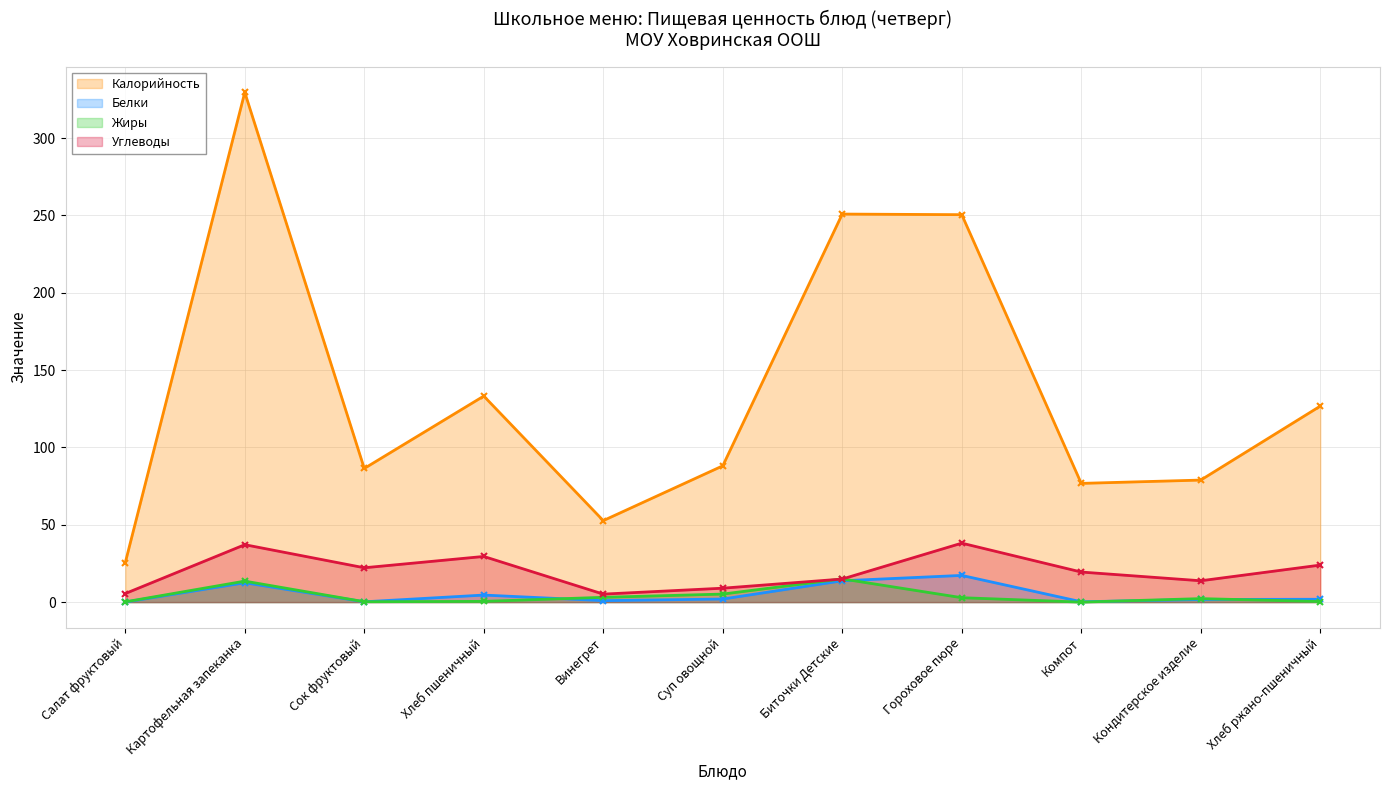

The Белки series shows 12.5 at Картофельная запеканка. True or false?

True